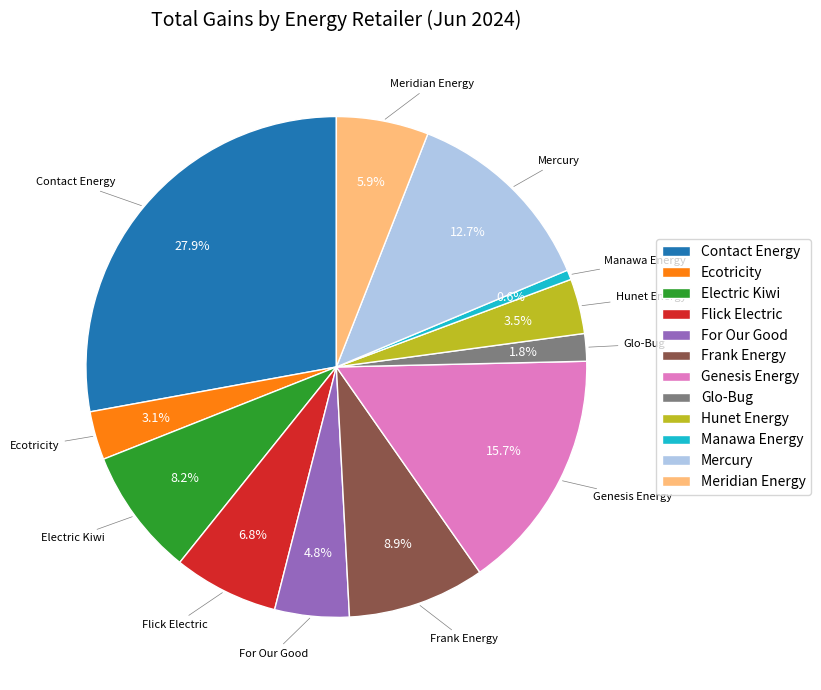

To the nearest percent, what is the combined percentage of Ecotricity and Manawa Energy?

4%